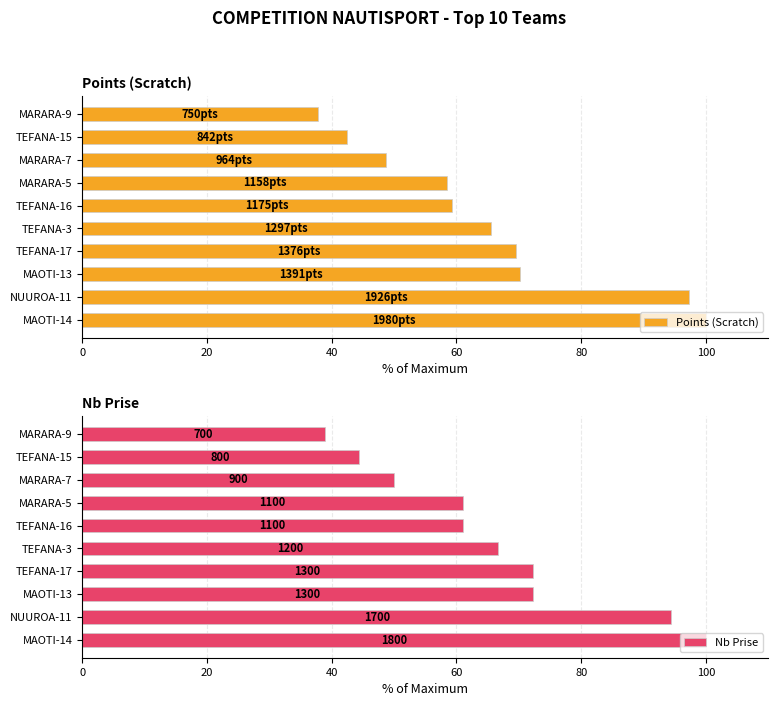

Which category has the lowest value in the Points (Scratch) series?

MARARA-9